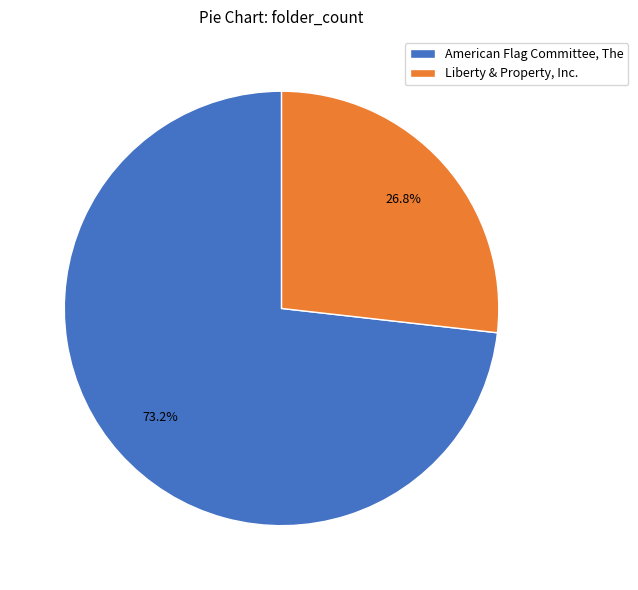

How many segments does this pie chart have?

2